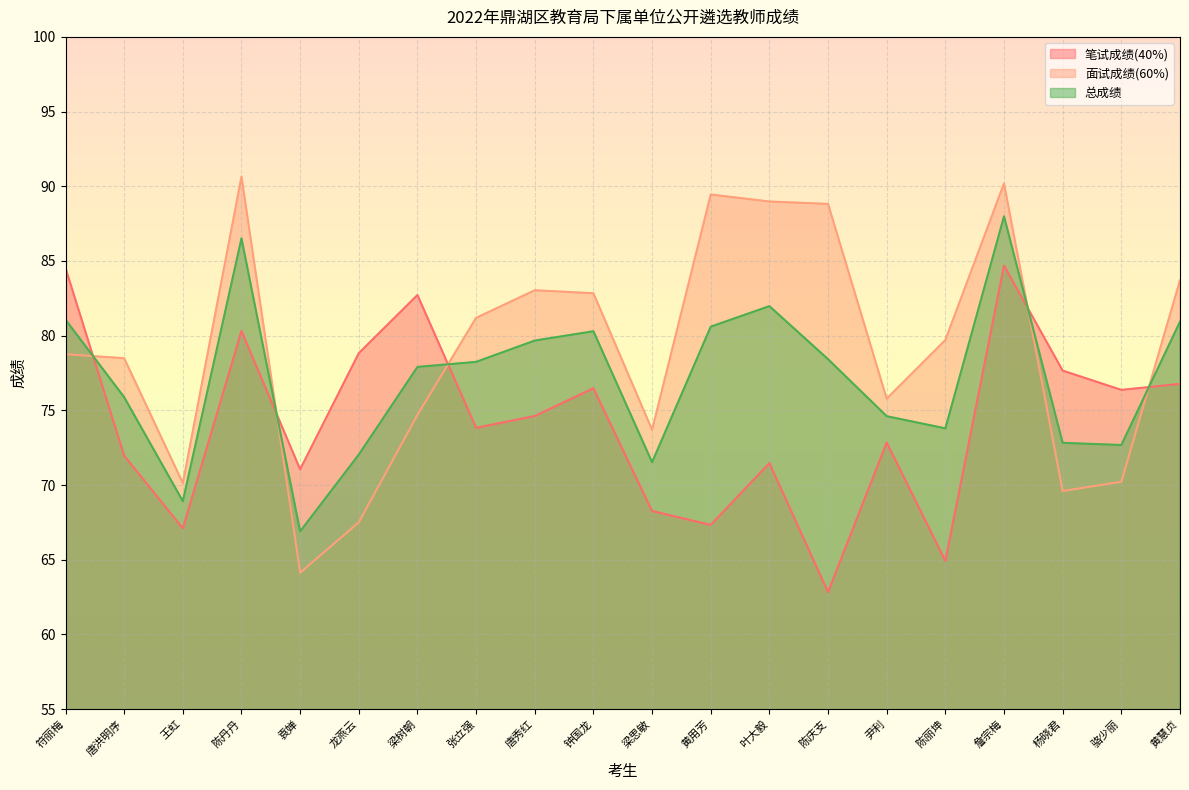

True or false: 笔试成绩(40%) and 面试成绩(60%) intersect in this chart.

True